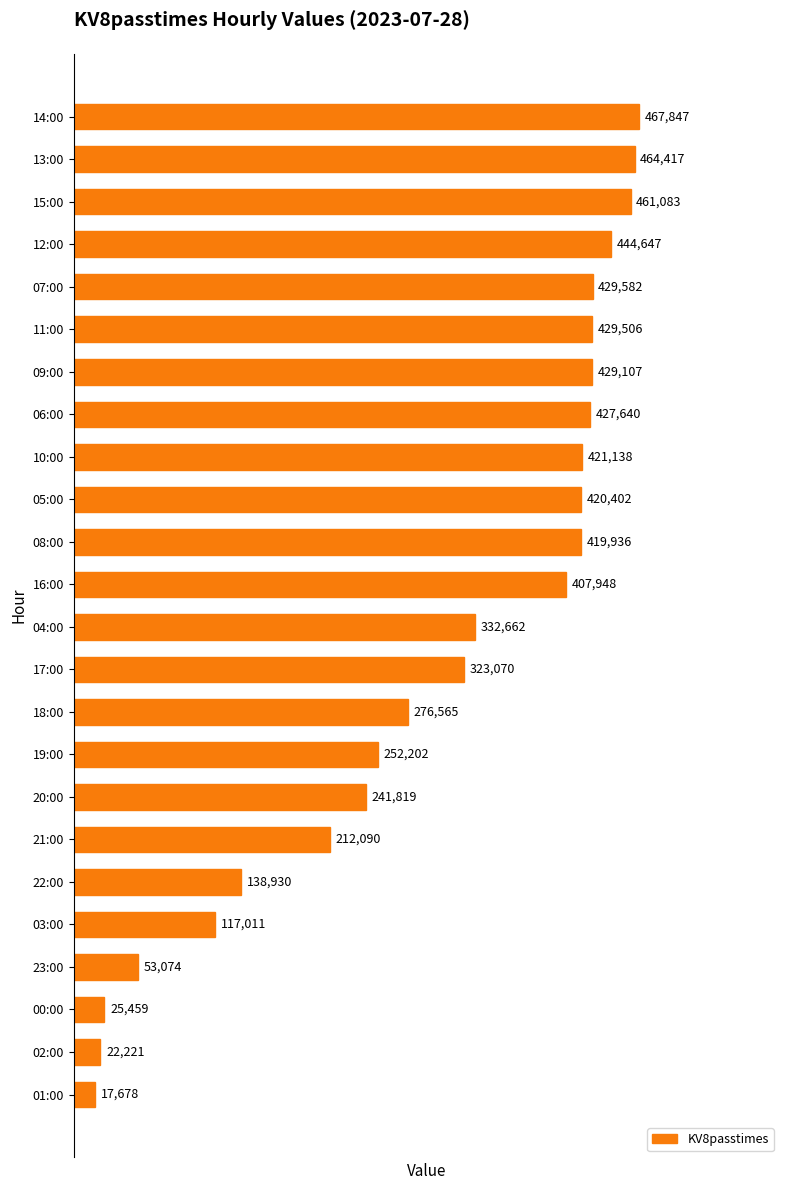

What is the change in value from 09:00 to 03:00?

-312096